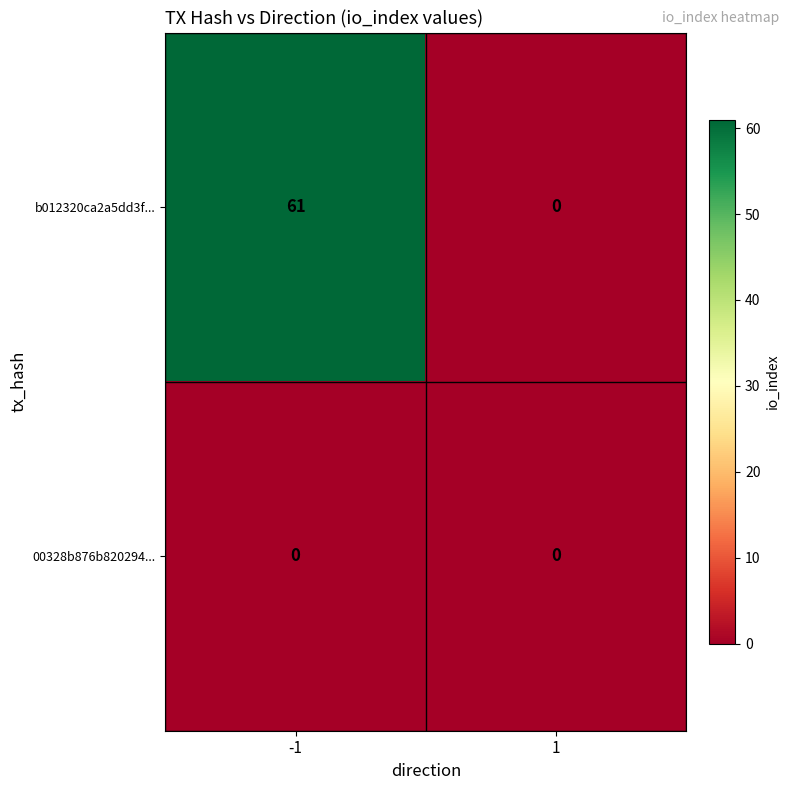

True or false: b012320ca2a5dd3f... has a value of 0 at 1.

True